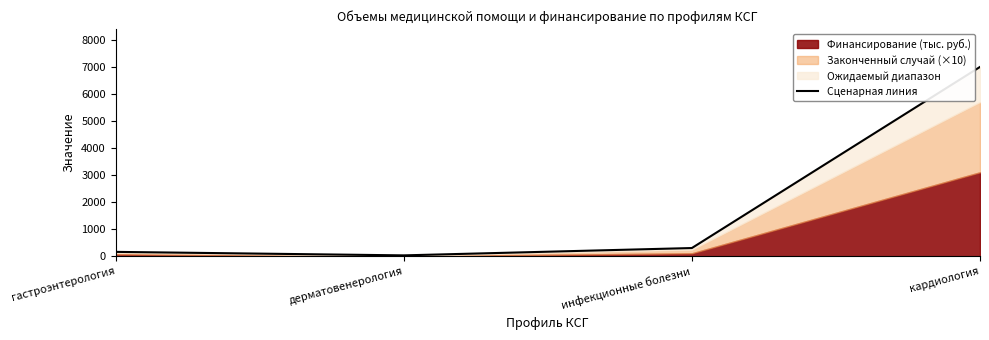

What is the change in value from гастроэнтерология to инфекционные болезни?

+141.9